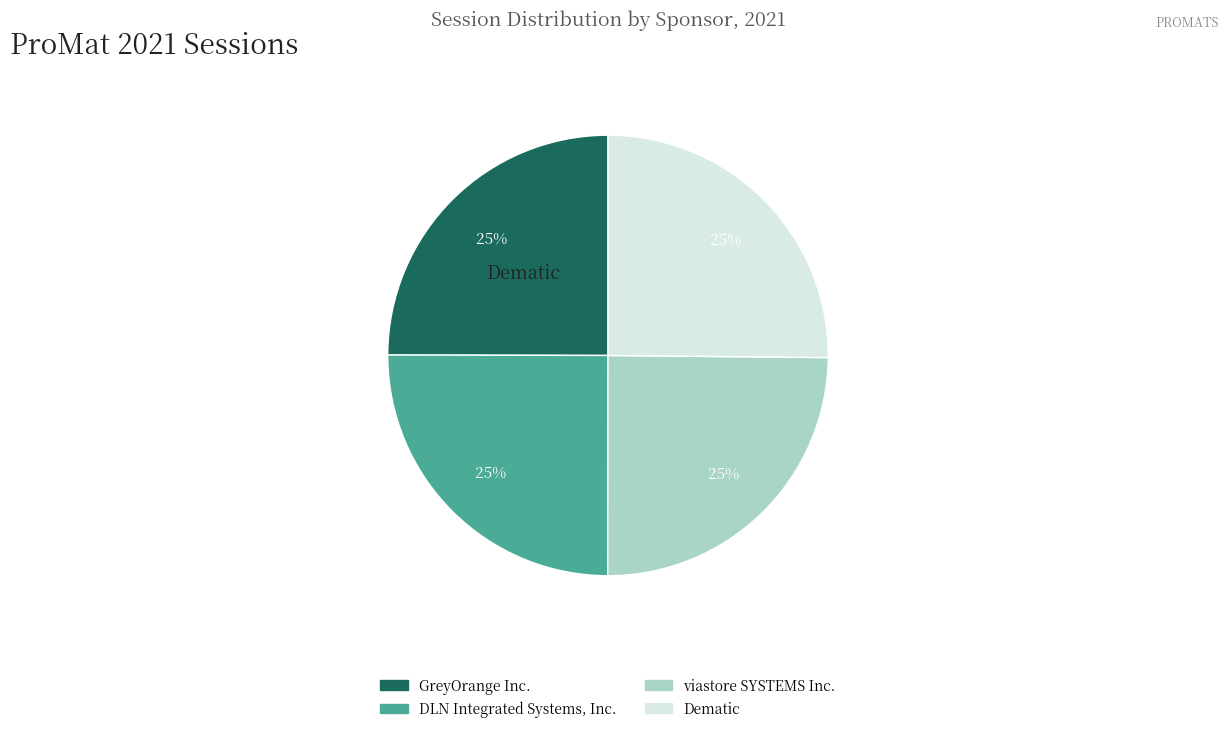

Count the number of slices in the pie.

4